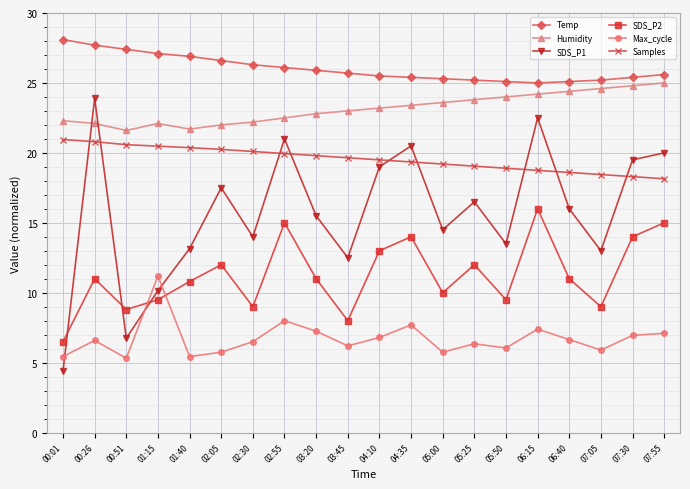

The SDS_P1 series shows 7.0 at 00:01. True or false?

False